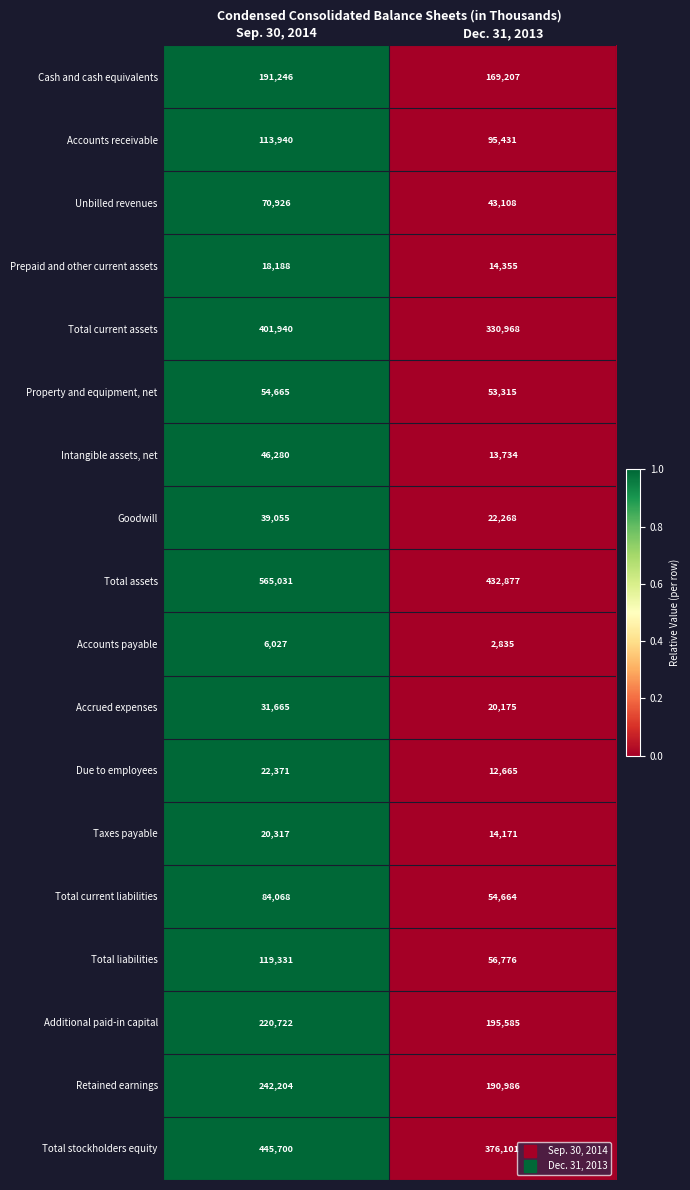

What is the difference between the Unbilled revenues values at Sep. 30, 2014 and Dec. 31, 2013?

27818